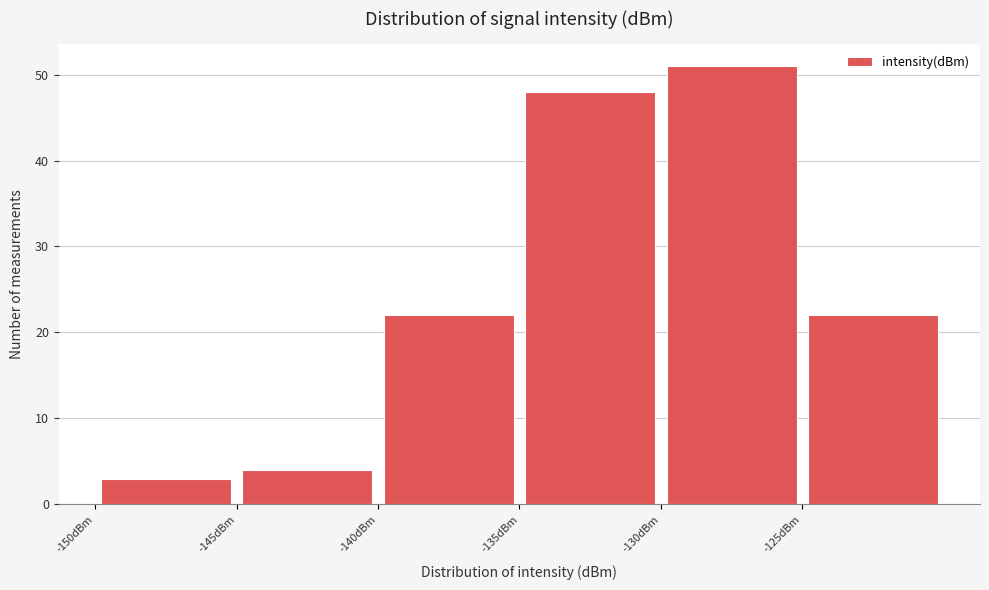

How tall is the bar that spans -140 to -135 on the x-axis? The values are not printed on the chart, so give them approximately, as read against the axis.

22